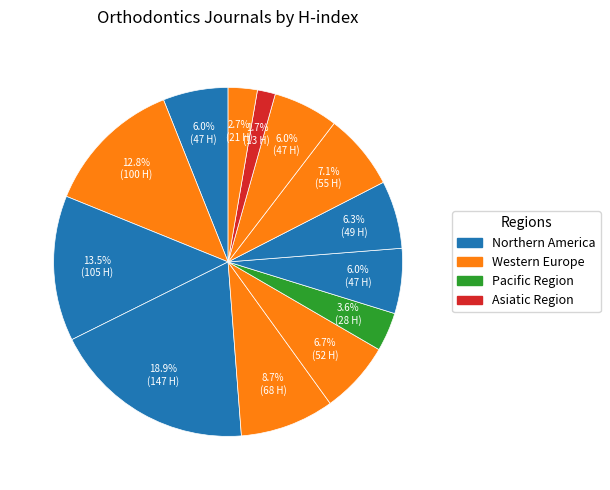

How many segments does this pie chart have?

13